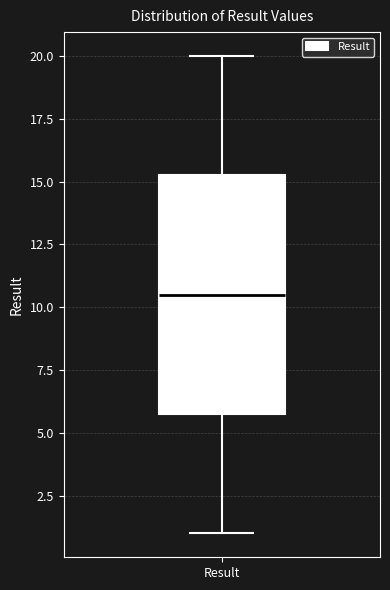

Where is the upper edge of the box for Result on the y-axis? The values are not printed on the chart, so give them approximately, as read against the axis.

15.5